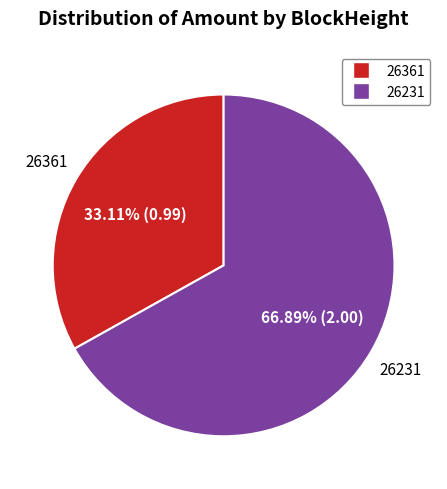

How many slices are in this pie chart?

2